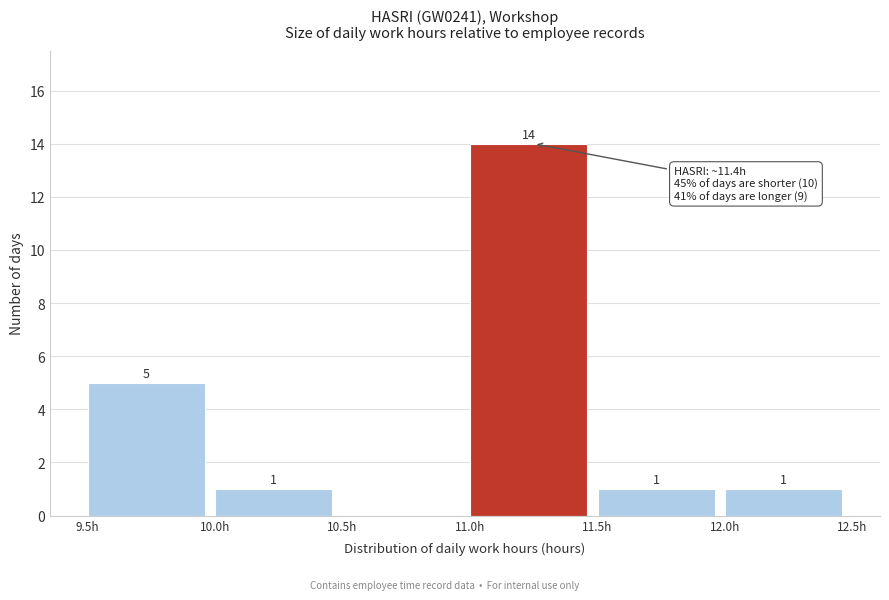

Over which range of the x-axis is the bar tallest?

11.0 to 11.5